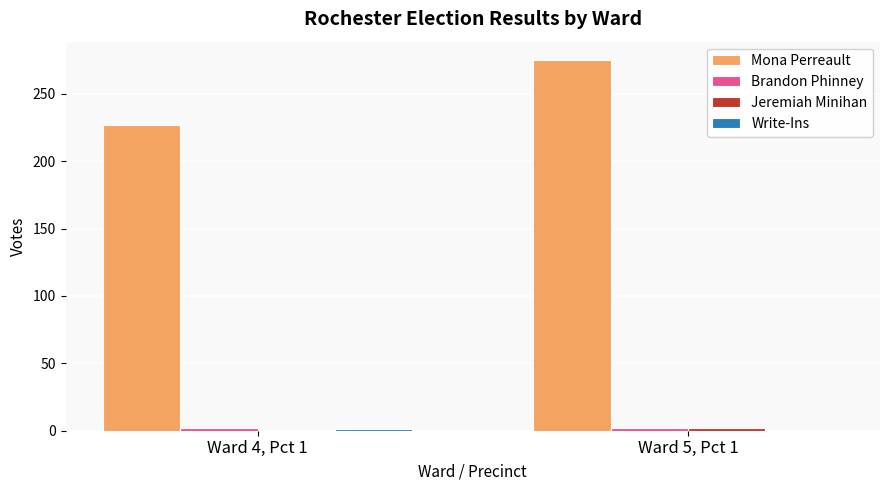

At which category is the sum across all series the highest?

Ward 5, Pct 1